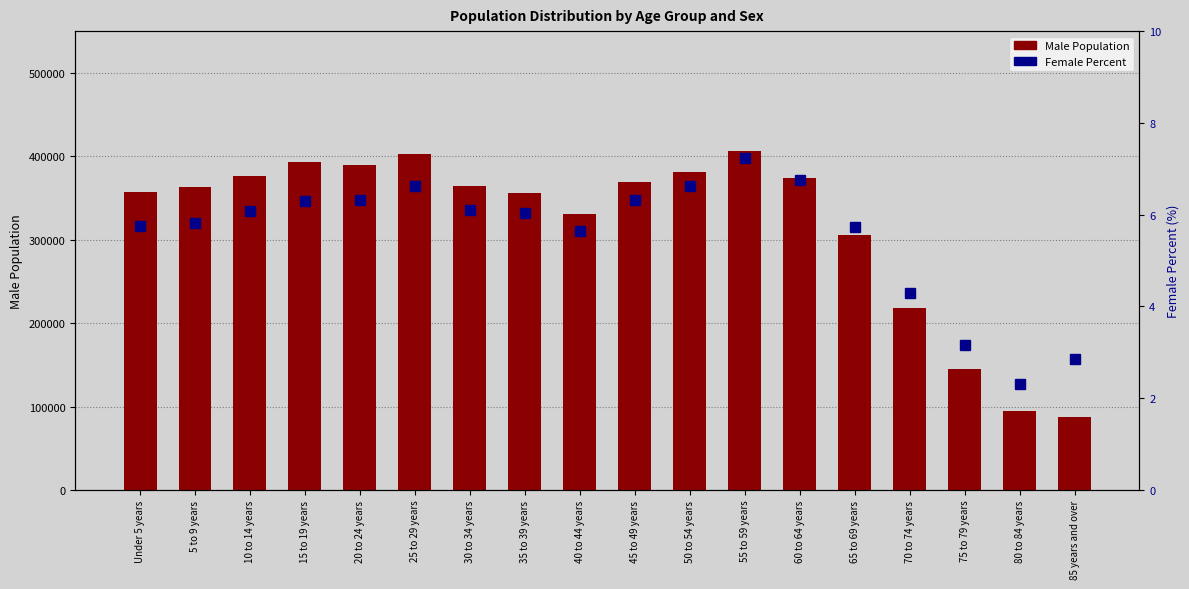

Which category has the lowest value in the Female Percent series?

80 to 84 years